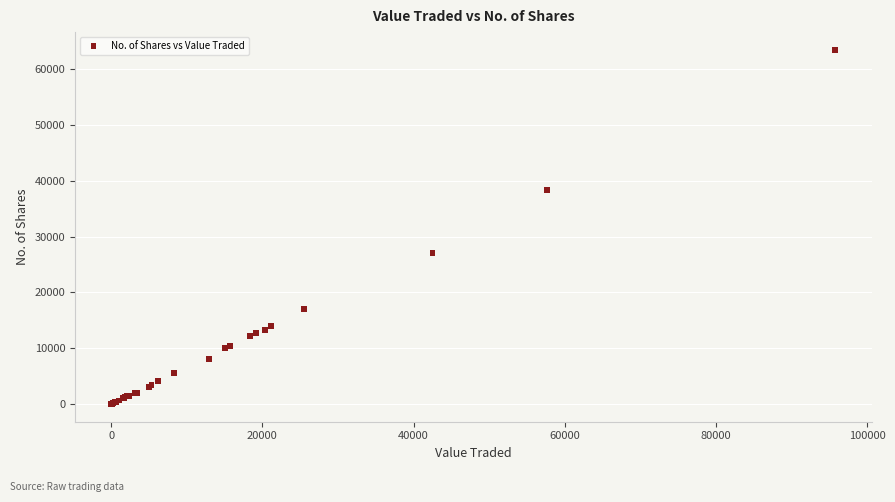

What Y value in the scatter plot is closest to 31729?

27039